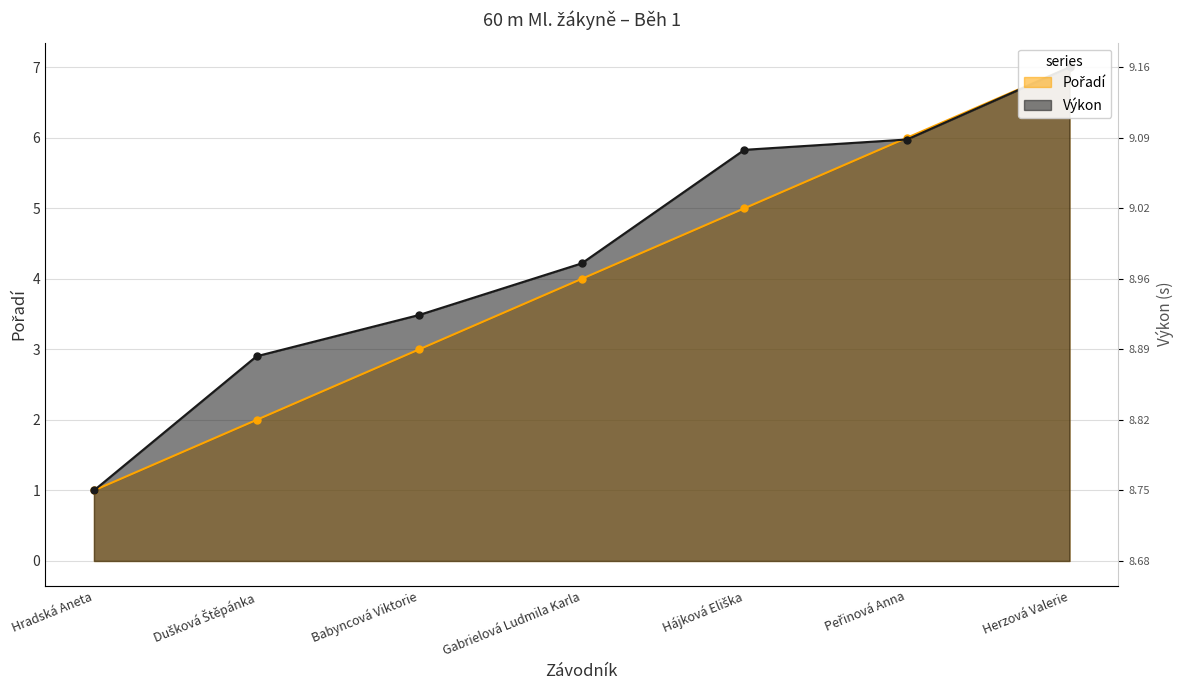

What is the average value of the Pořadí series?

4.0